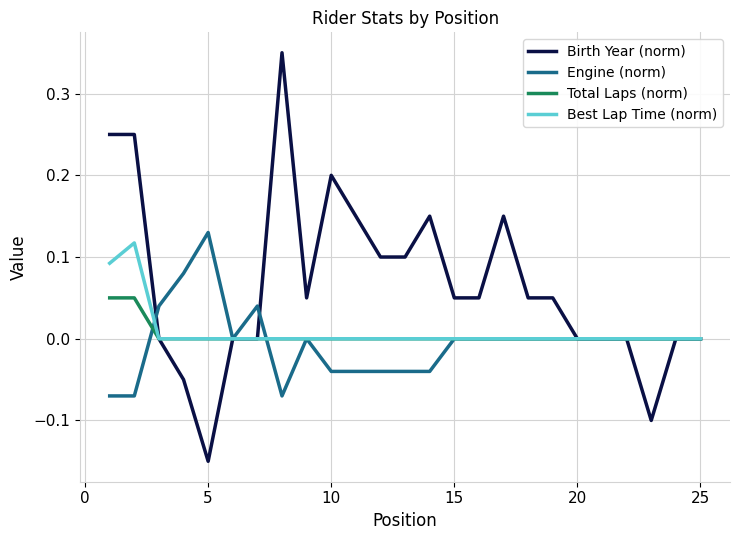

Which series has the widest spread of values?

Birth Year (norm)